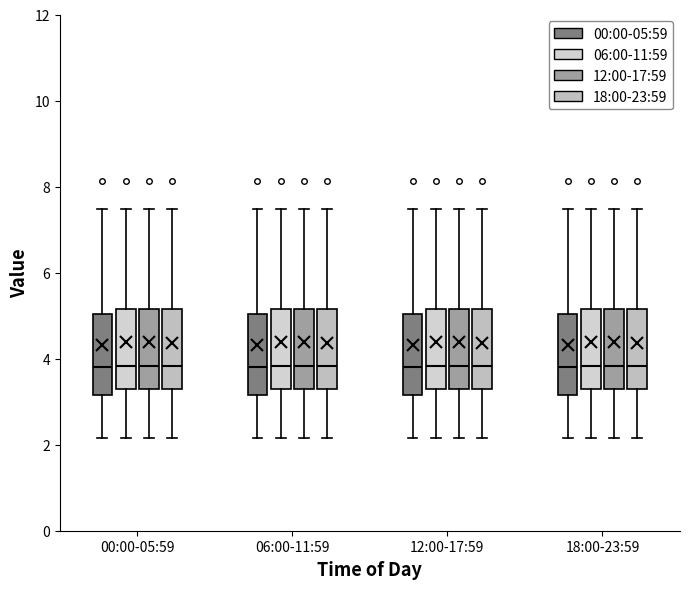

Where does the upper whisker of the box for 18:00-23:59 (06:00-11:59) end on the y-axis? The values are not printed on the chart, so give them approximately, as read against the axis.

7.4